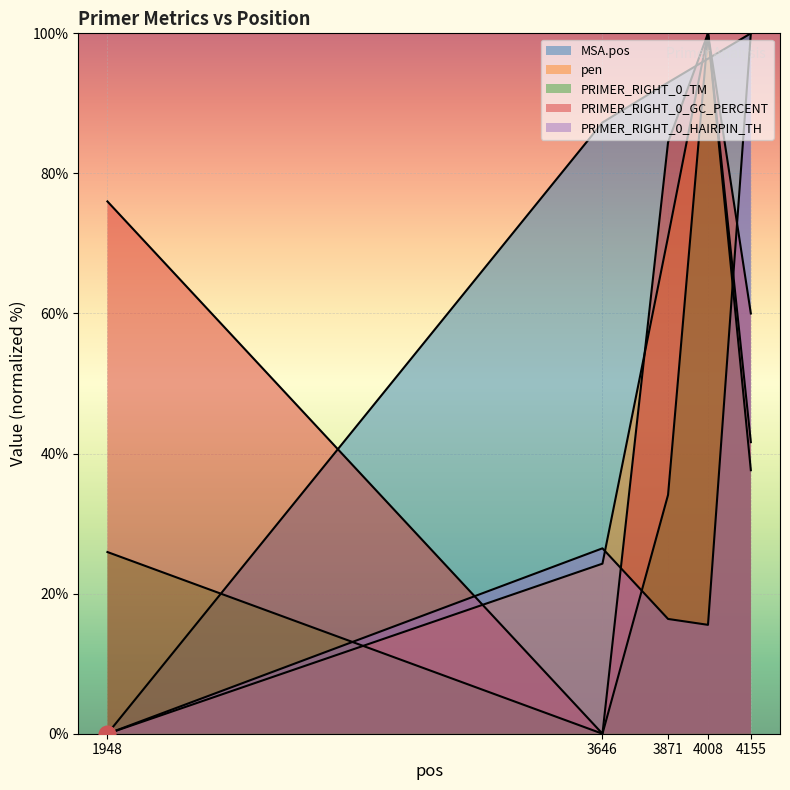

True or false: PRIMER_RIGHT_0_HAIRPIN_TH and PRIMER_RIGHT_0_TM intersect in this chart.

True